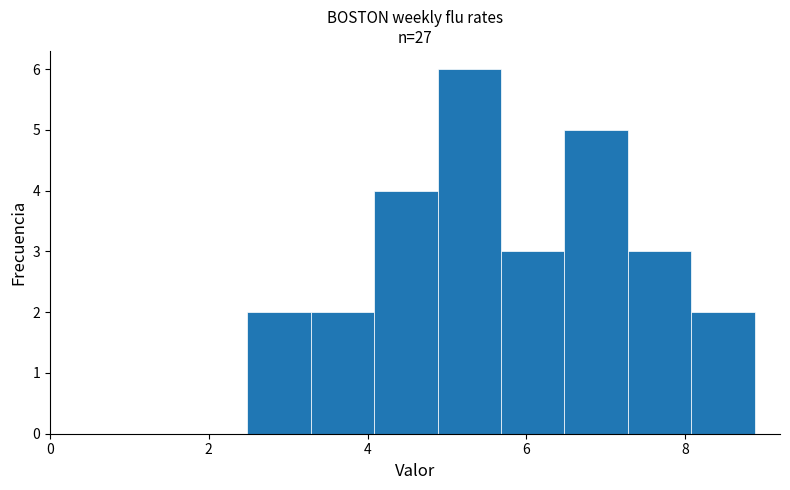

Around what value on the x-axis is the tallest bar? Give the approximate position of its centre, as read against the axis.

5.2